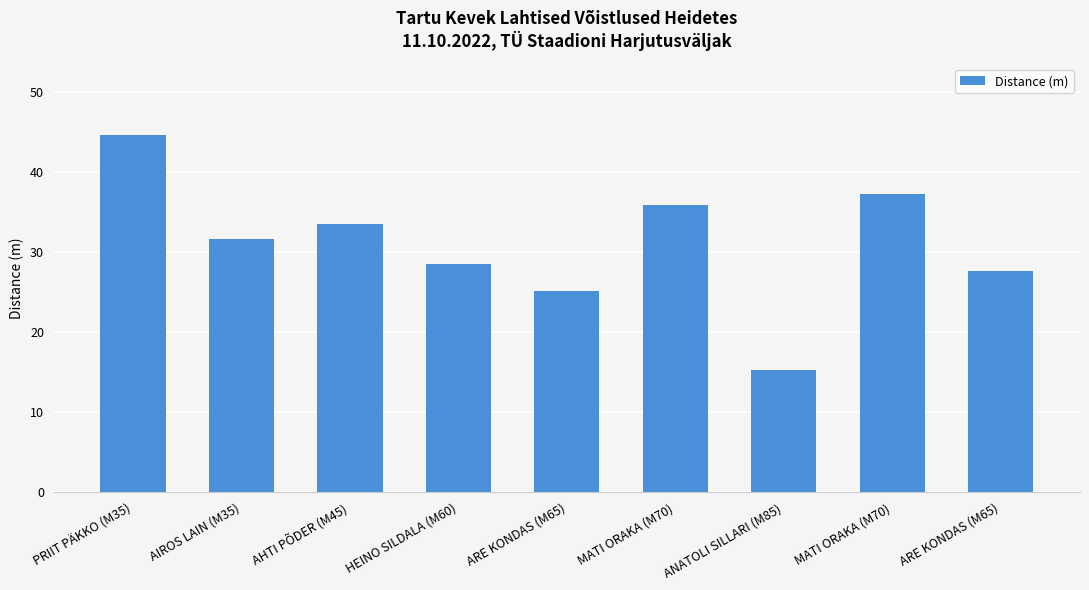

How many bars are there in total?

9